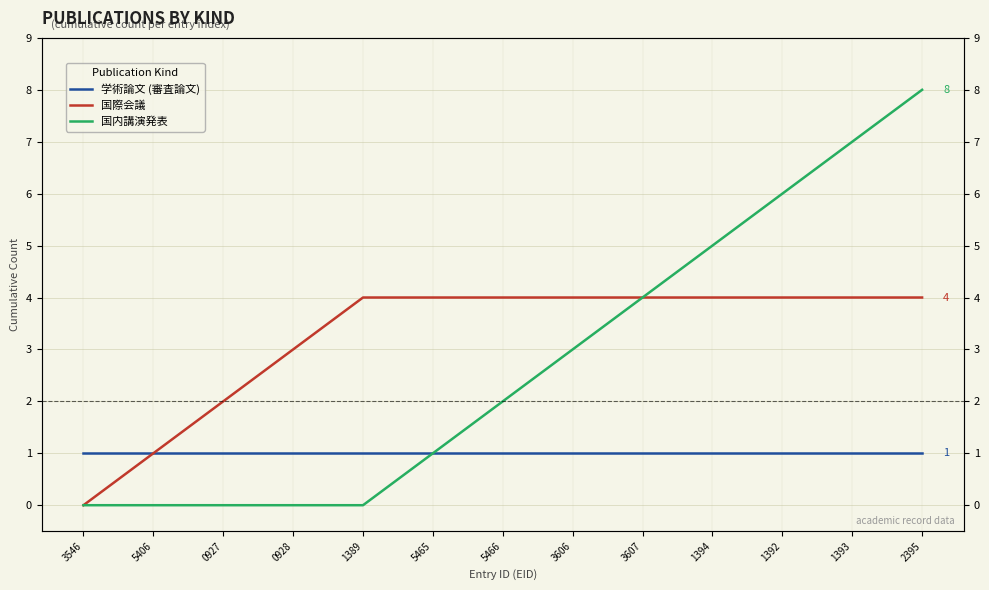

Rank the series at 2395 from lowest to highest value.

学術論文 (審査論文), 国際会議, 国内講演発表